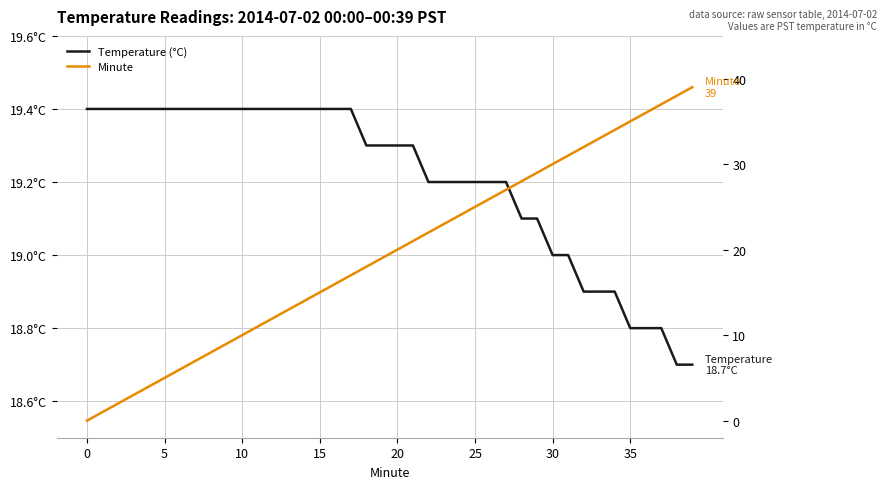

True or false: Temperature (°C) and Minute cross at least once.

True